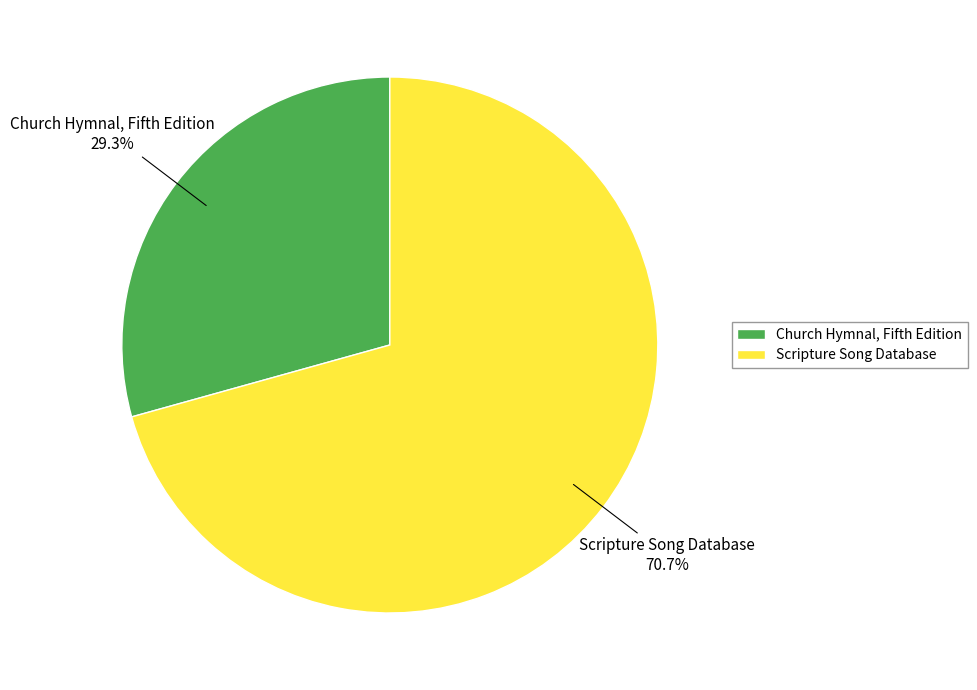

To the nearest percent, what is the difference between the largest and smallest slice percentages?

41%